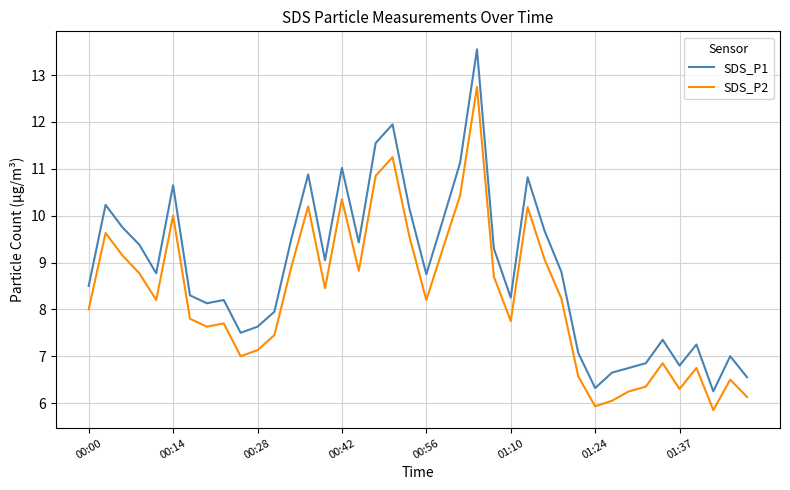

Which series has the largest total across all categories?

SDS_P1